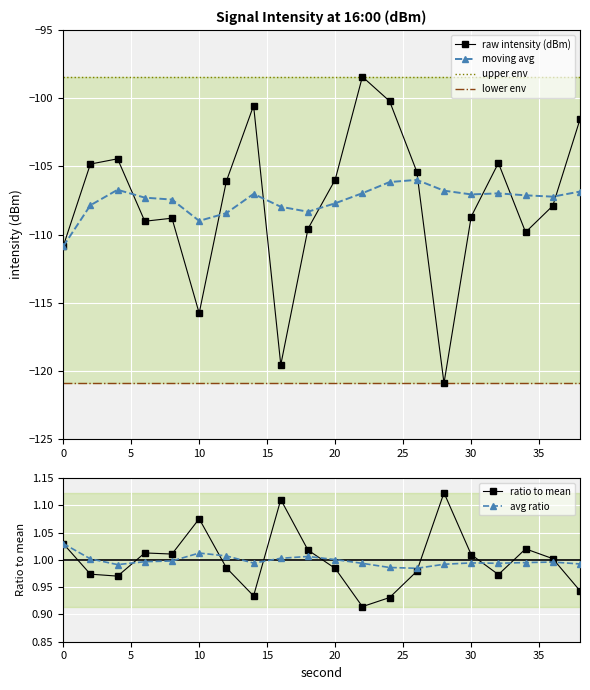

Is it true that intensity(dBm) equals -164.7 at 26?

False